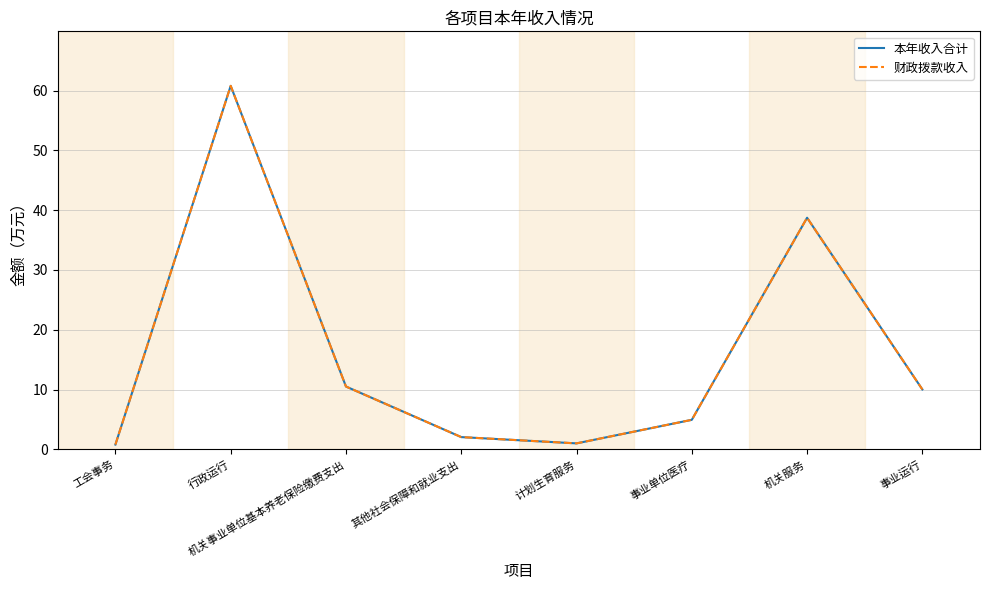

Reading left to right, extract all data points from this chart.

本年收入合计: 0.8	60.8	10.5	2.0	1.0	4.9	38.7	10.0
财政拨款收入: 0.8	60.8	10.5	2.0	1.0	4.9	38.7	10.0